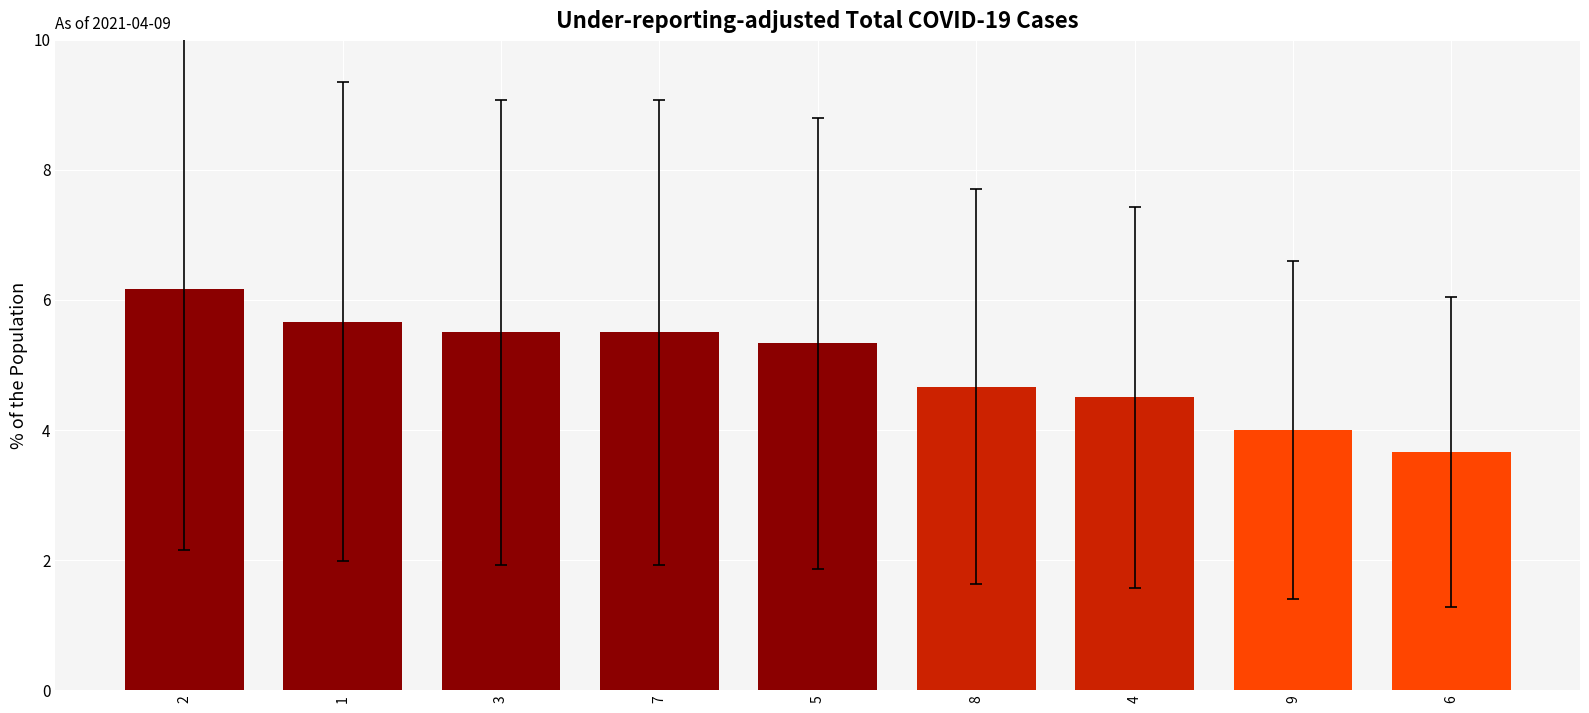

The chart shows a value of 5.9 at 4. True or false?

False